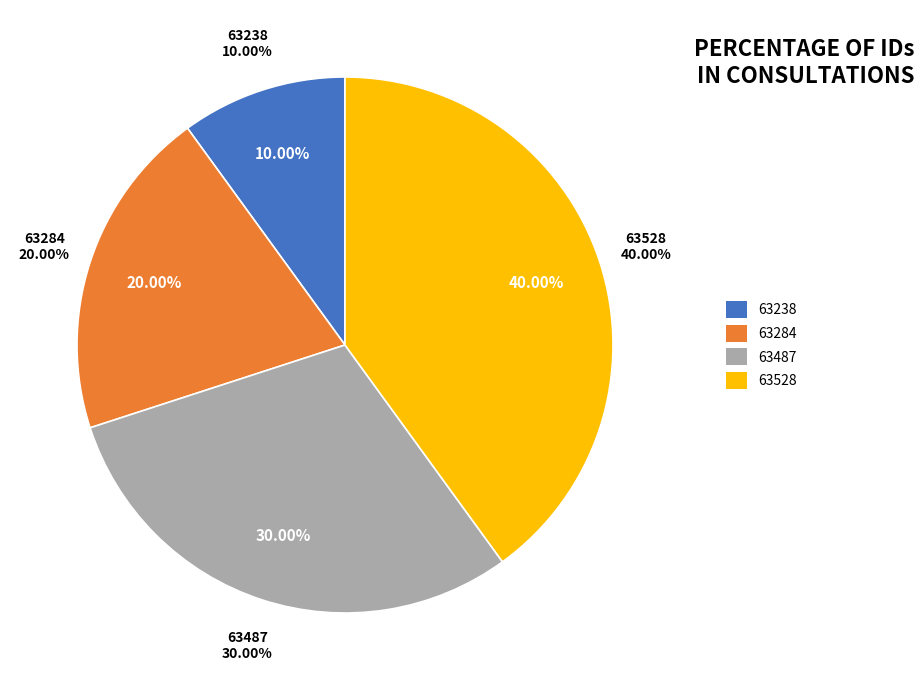

How many slices are in this pie chart?

4